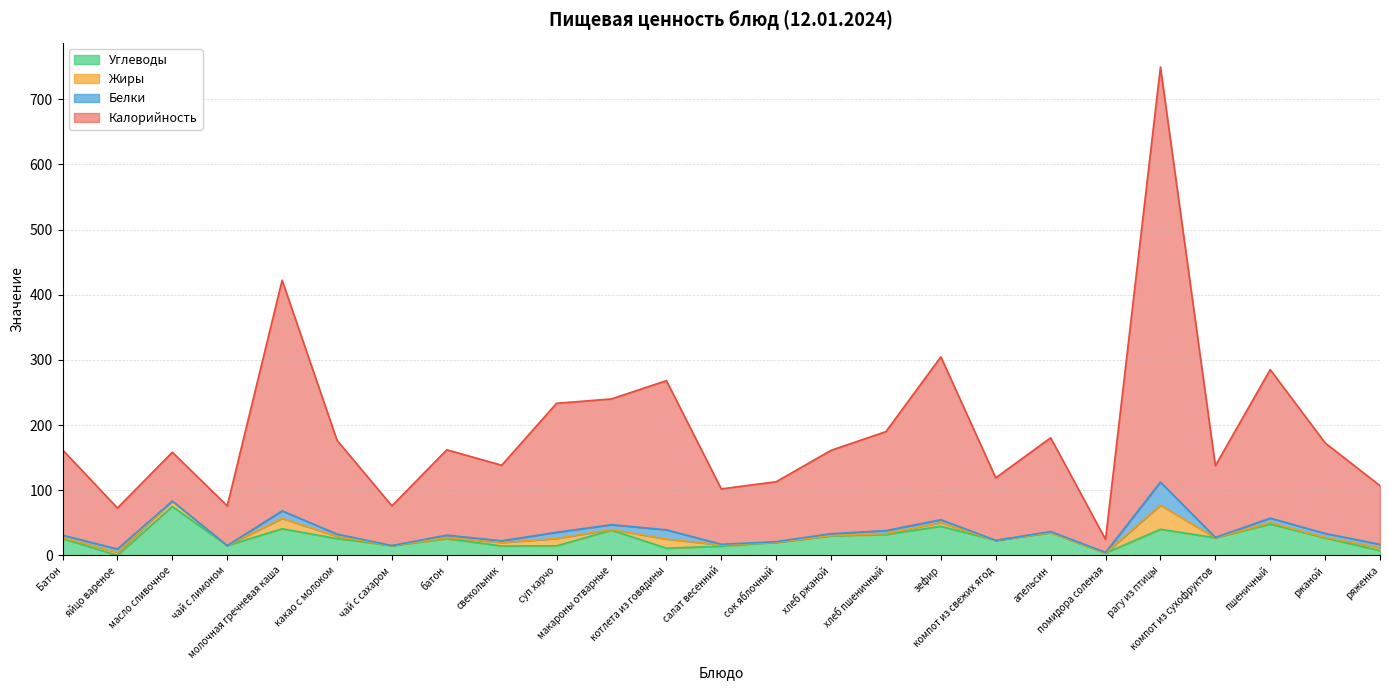

What is the maximum value for Углеводы?

75.0